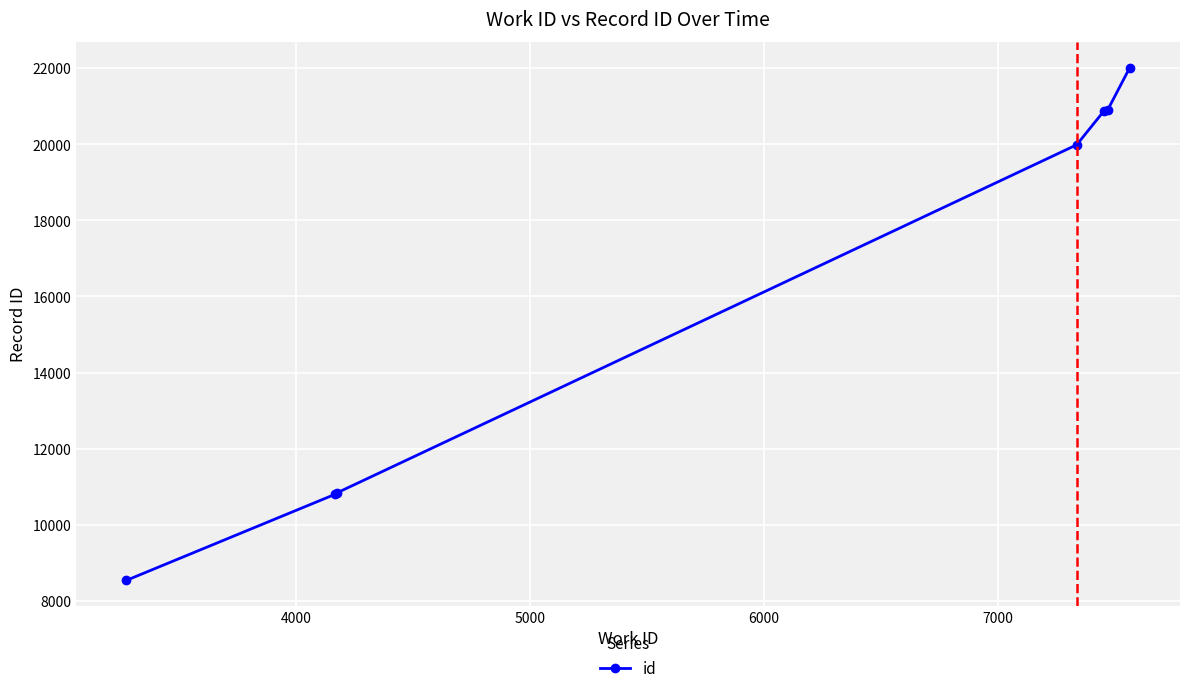

What is the smallest value displayed?

8537